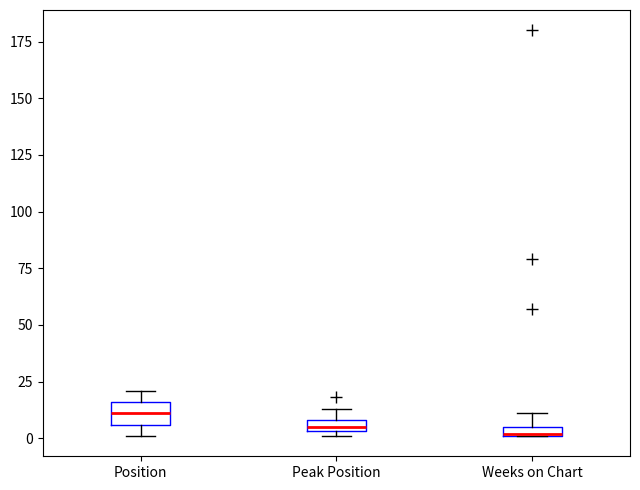

Which box's median line is the highest?

Position